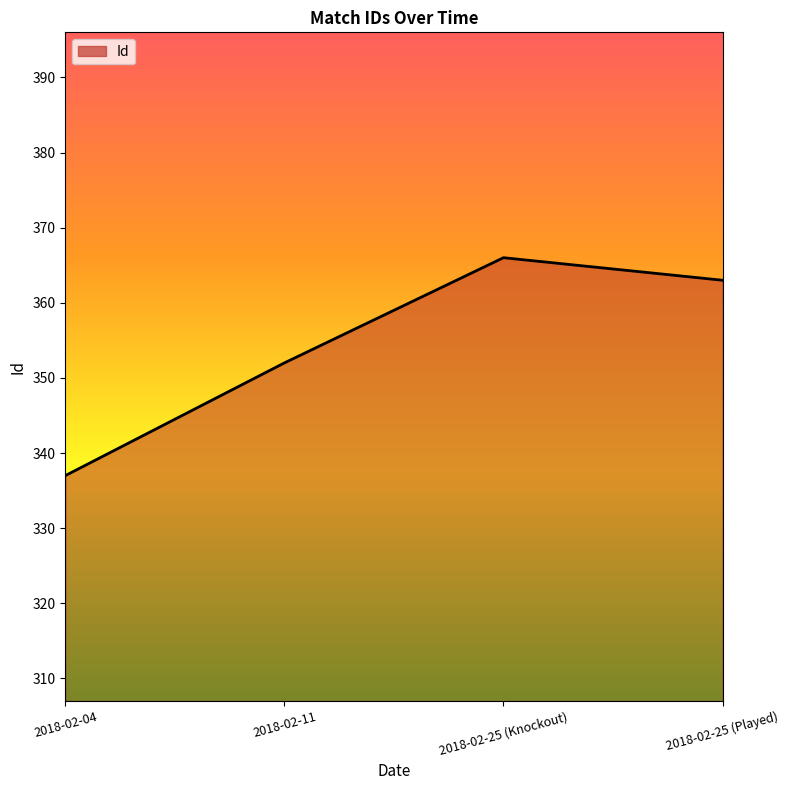

Reading left to right, list all the values displayed in this chart.

2018-02-04=337	2018-02-11=352	2018-02-25 (Knockout)=366	2018-02-25 (Played)=363